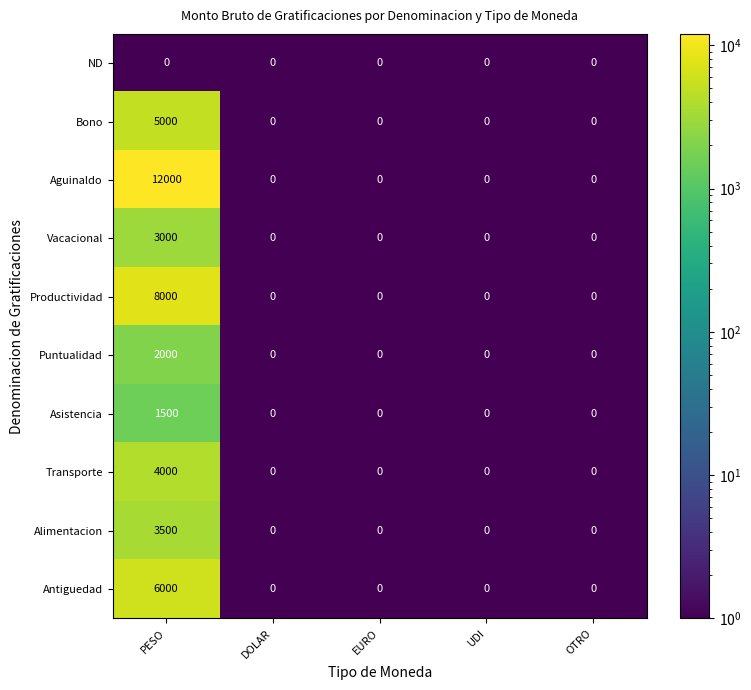

At PESO, list the series in order from smallest to largest.

ND, Asistencia, Puntualidad, Vacacional, Alimentacion, Transporte, Bono, Antiguedad, Productividad, Aguinaldo